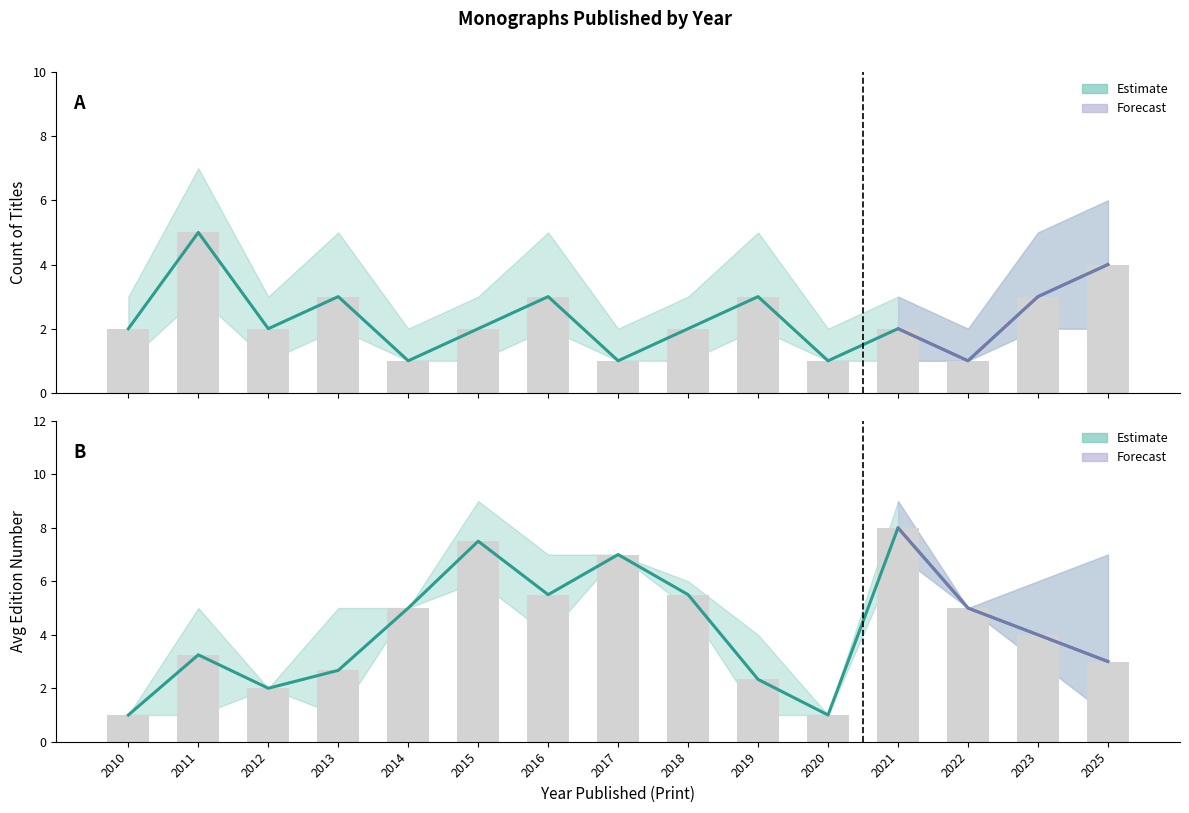

Rank the series by their average value, from highest to lowest.

Avg Edition, Count of Titles